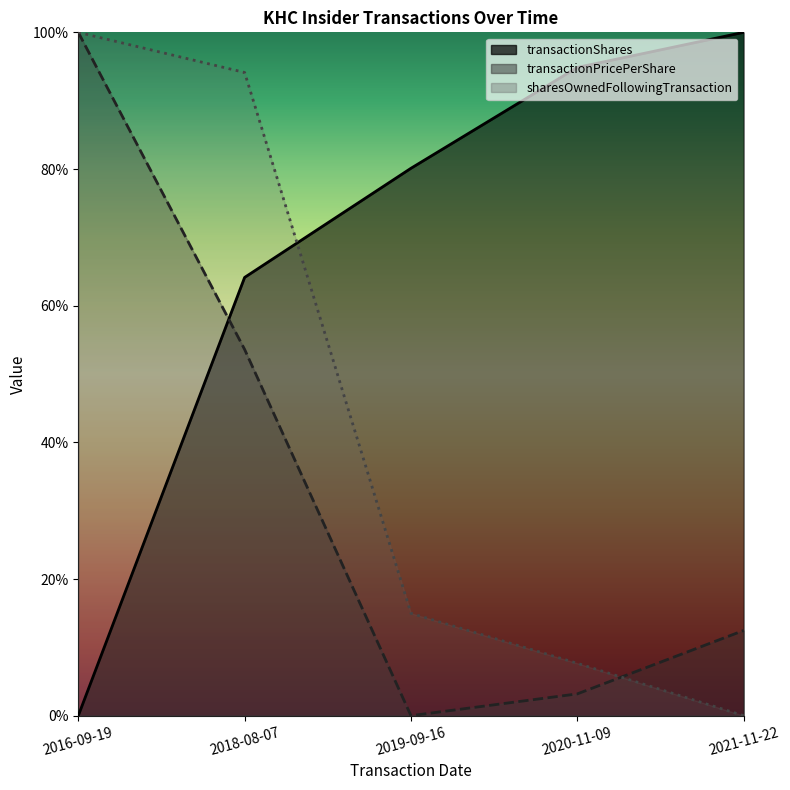

List the labels in order of sharesOwnedFollowingTransaction value, smallest first.

2021-11-22, 2020-11-09, 2019-09-16, 2018-08-07, 2016-09-19